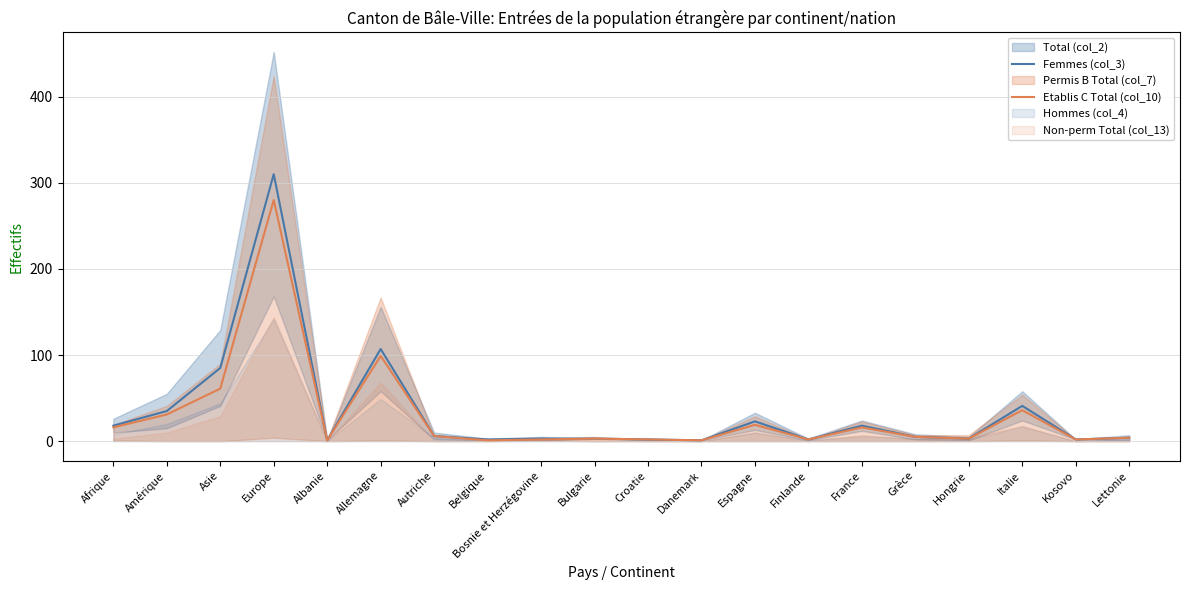

At which label does Etablis C Total (col_10) reach its peak?

Europe